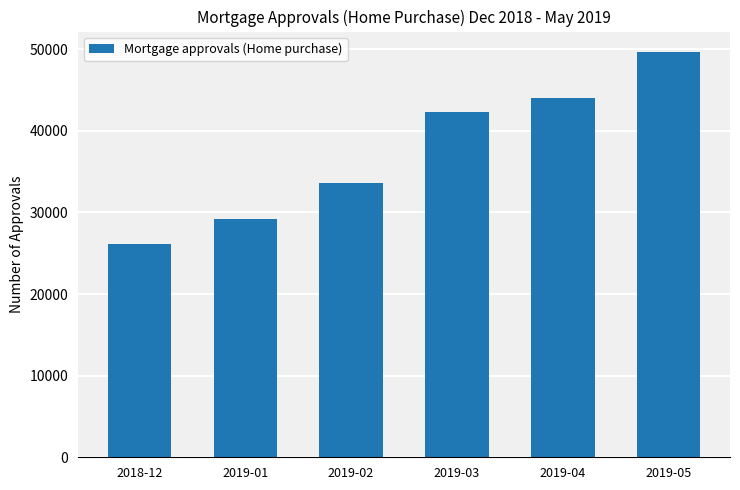

What is the smallest value displayed?

26145